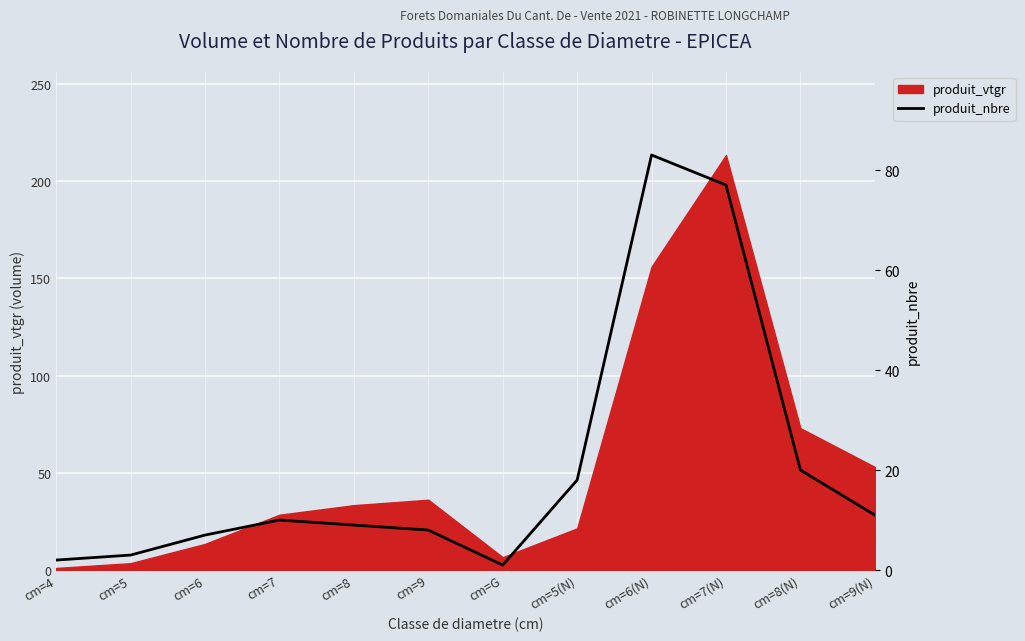

What is the change in value from cm=5 to cm=7(N)?

+74